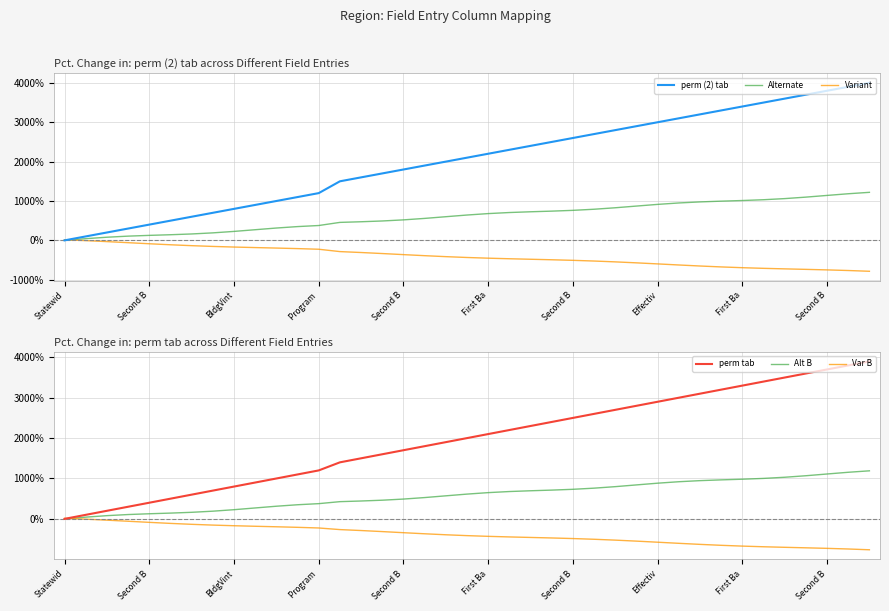

How many values in the Alternate series exceed 643?

20